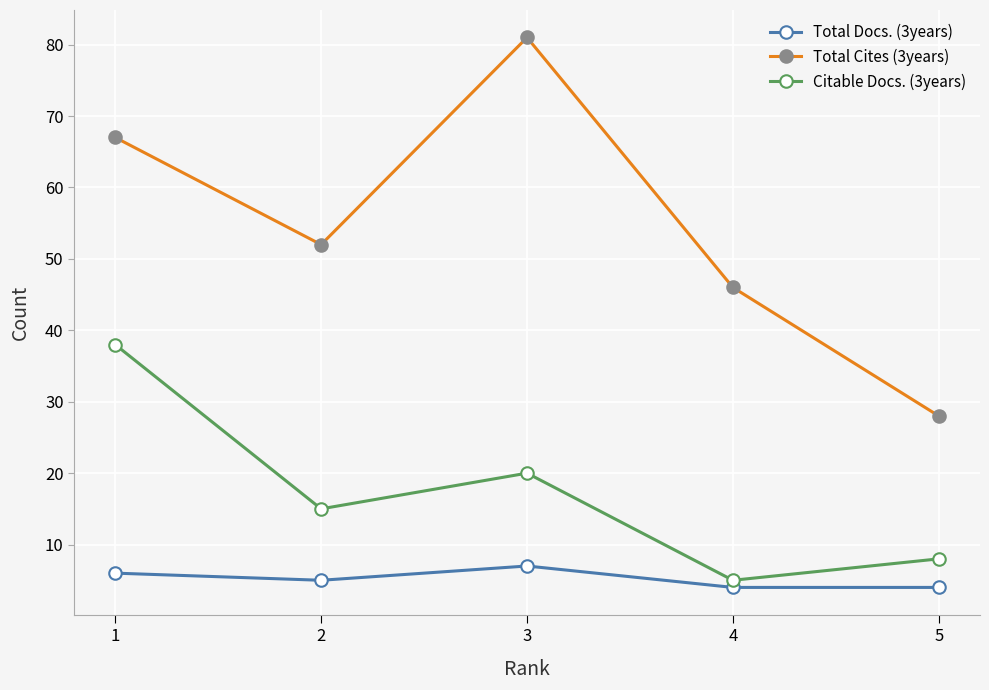

True or false: Citable Docs. (3years) and Total Docs. (3years) cross at least once.

False